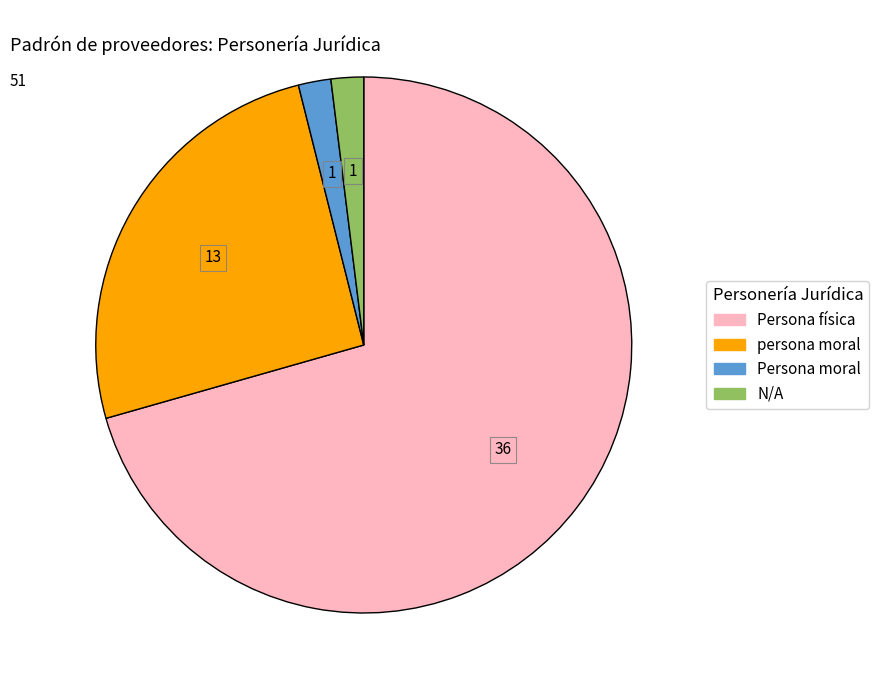

Which slice is the largest?

Persona física